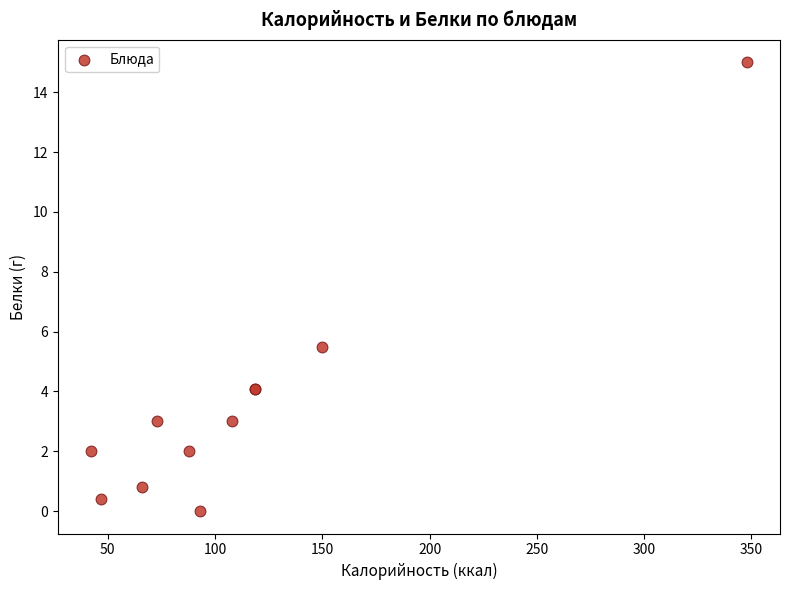

What Y value in the scatter plot is closest to 7?

5.5